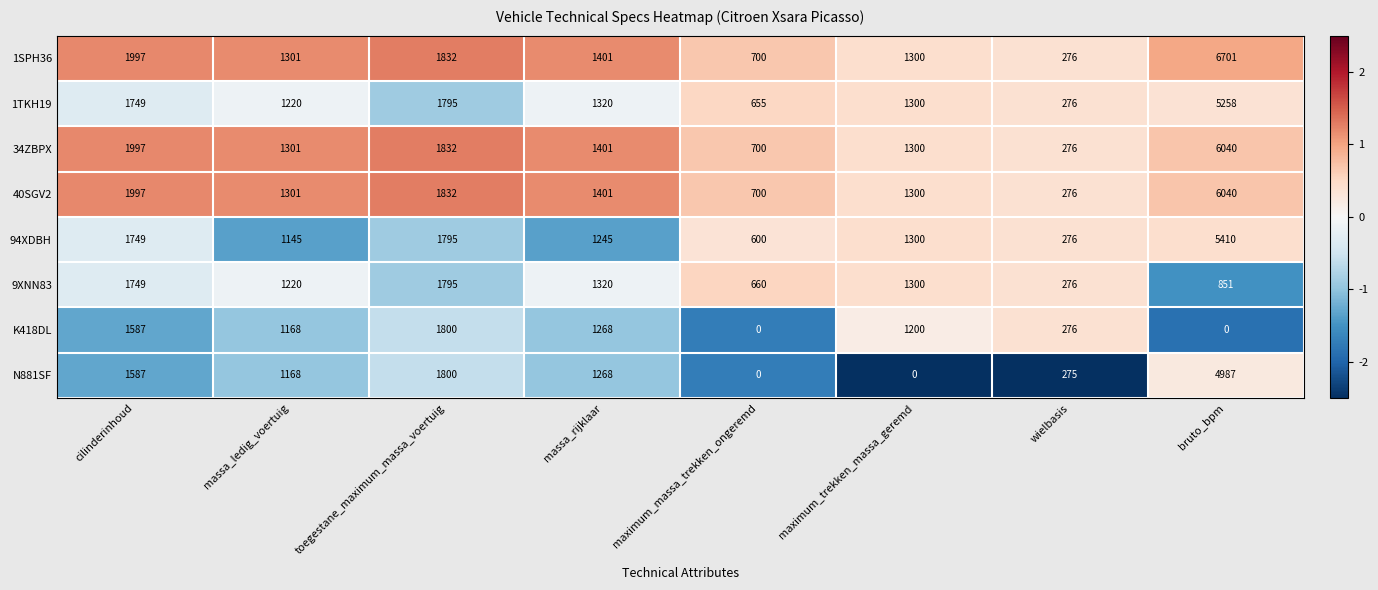

At which category is the sum across all series the highest?

bruto_bpm